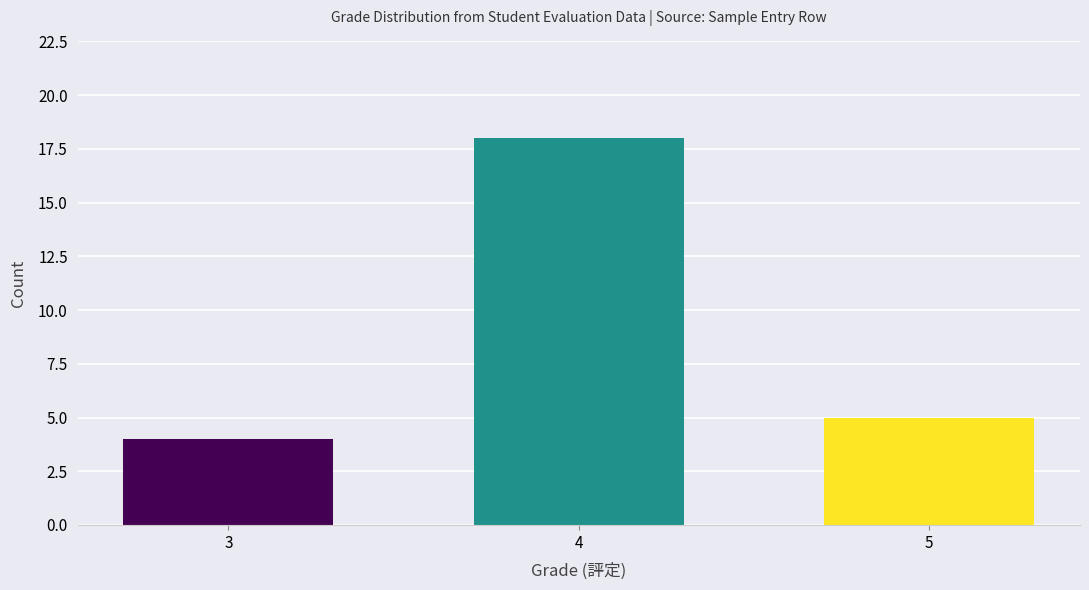

Reading right to left, transcribe all the data shown in this chart.

5	18	4